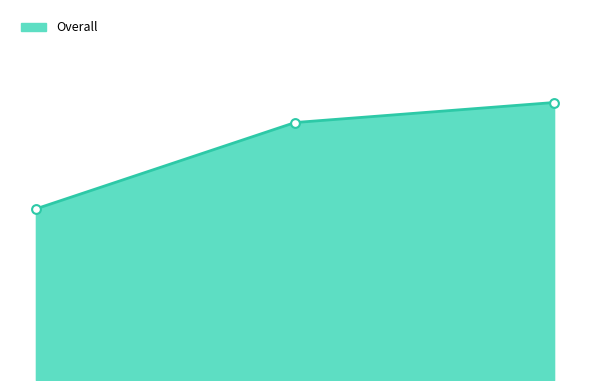

Does the chart have visible grid lines?

No